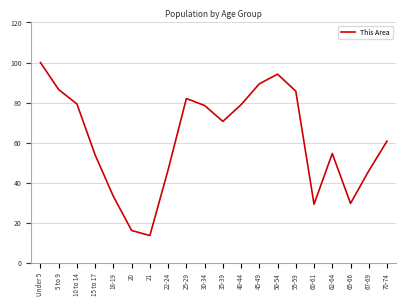

Count the number of data series in this chart.

1